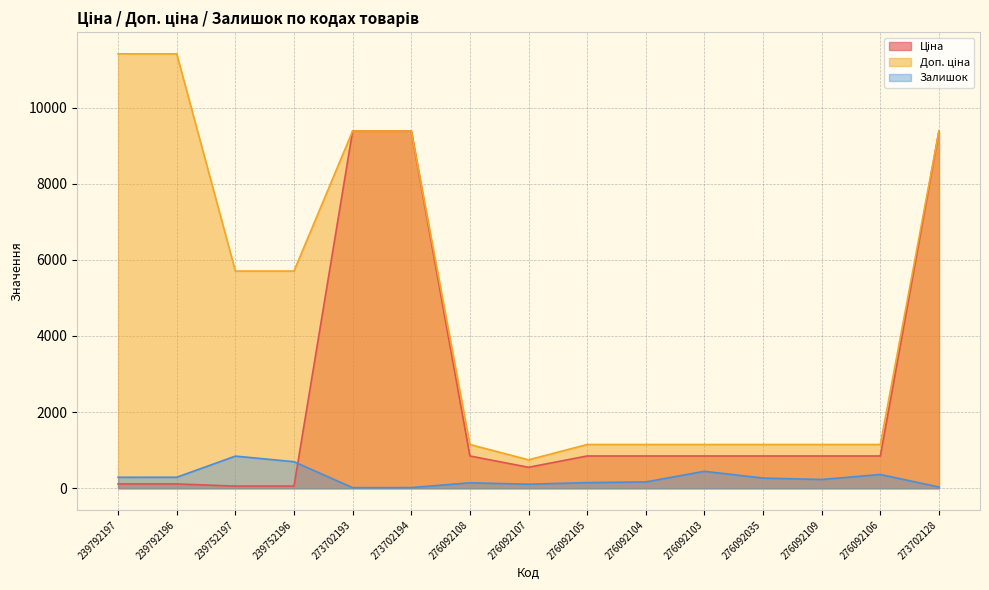

How many interior local valleys does the Ціна series have?

1